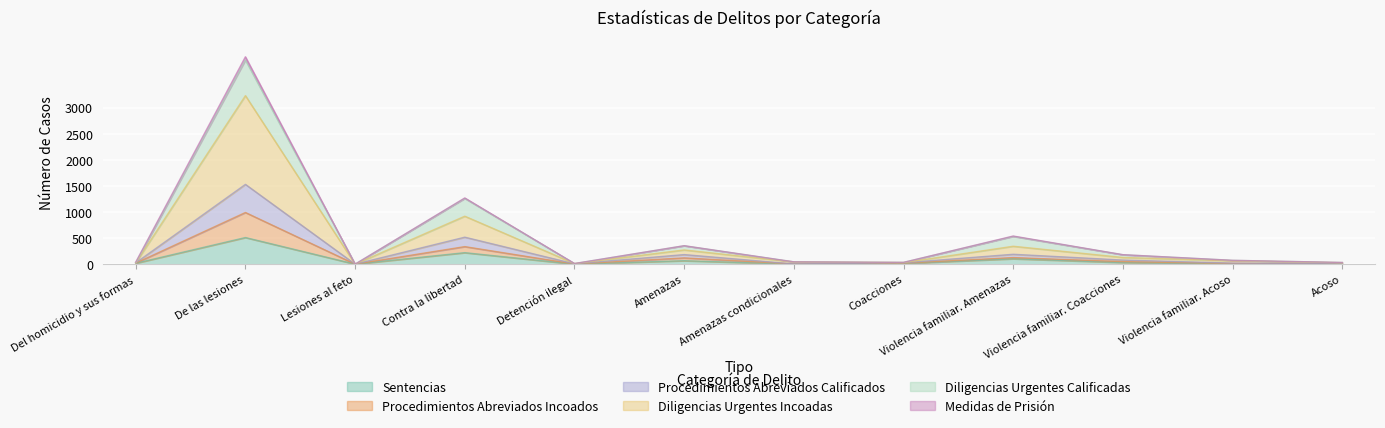

The value of Procedimientos Abreviados Incoados at Coacciones is 30. True or false?

True